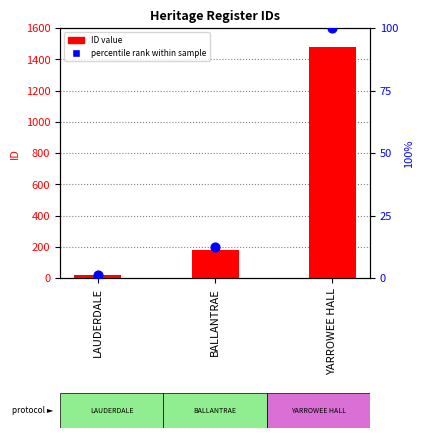

What are all the series names shown in the legend?

ID value, percentile rank within sample